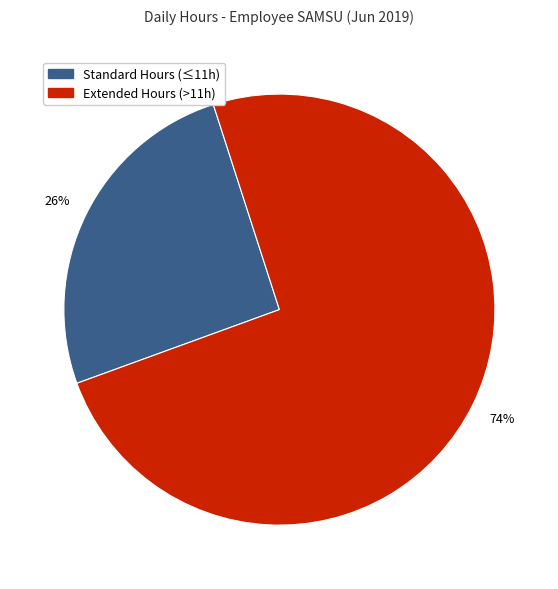

Does any single category account for the majority?

Yes